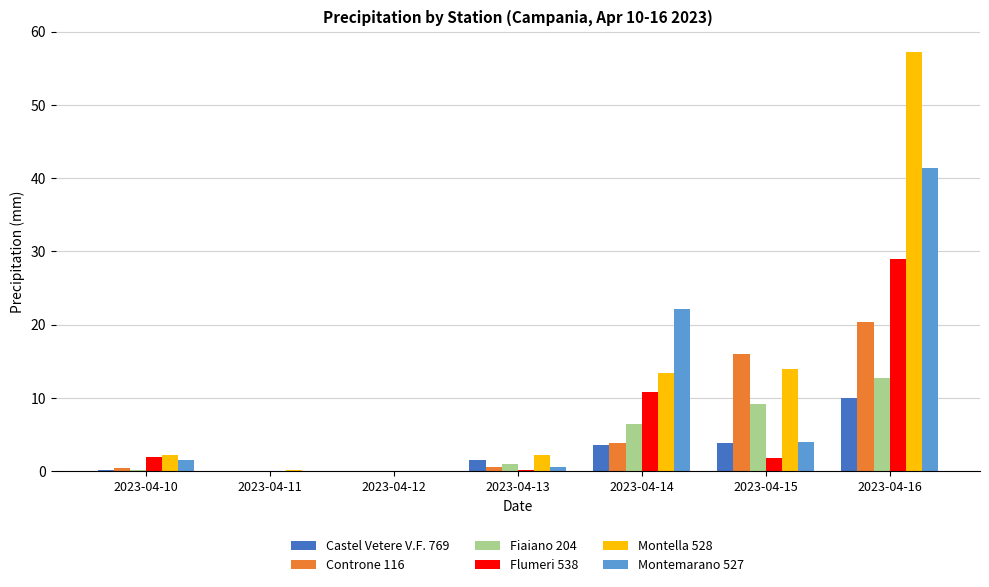

Between 2023-04-12 and 2023-04-14, which series saw the biggest shift?

Montemarano 527